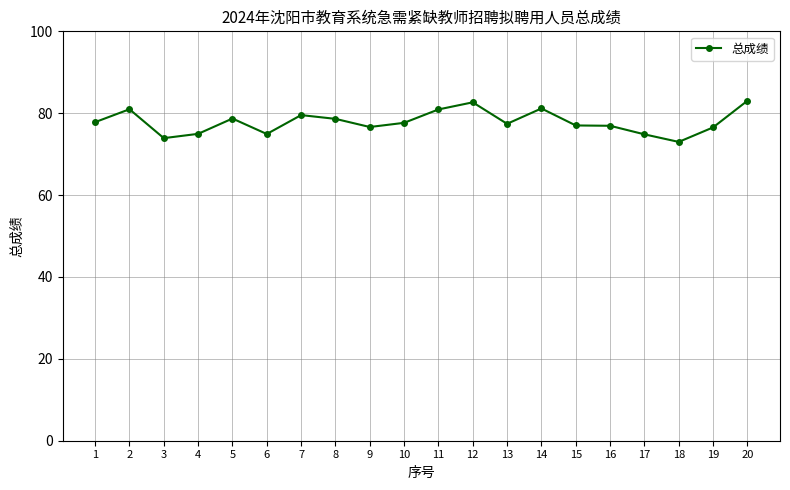

What is the average value?

77.9